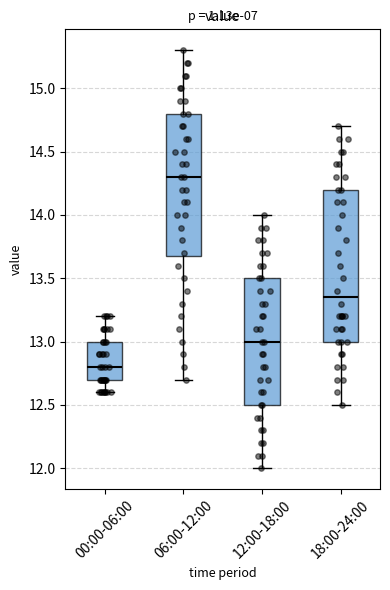

Where does the upper whisker of the box for 12:00-18:00 end on the y-axis? The values are not printed on the chart, so give them approximately, as read against the axis.

14.00